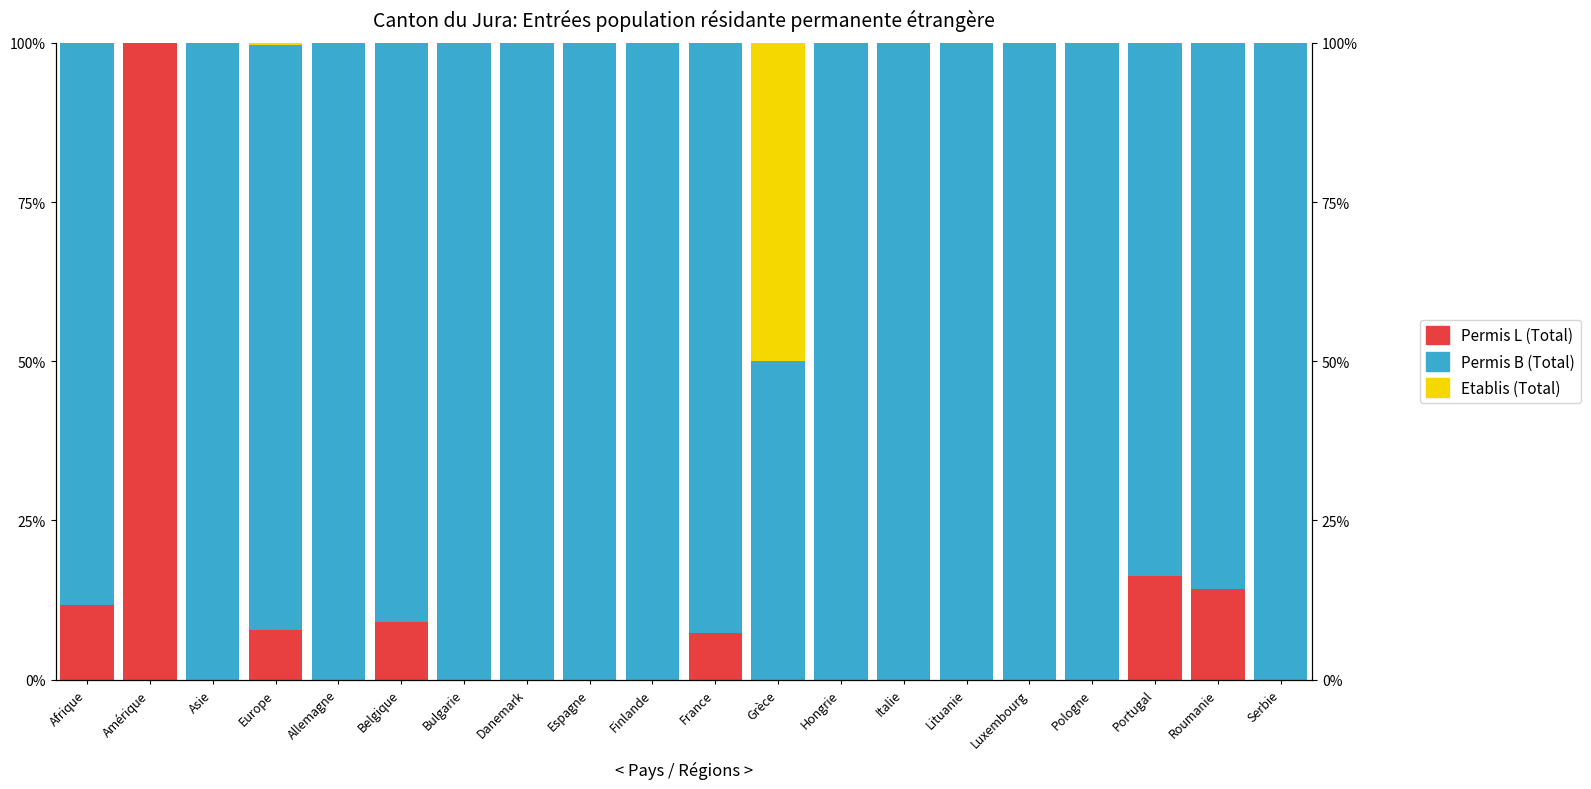

What is the sum of the Etablis (Total) values at Grèce and Europe?

50.4